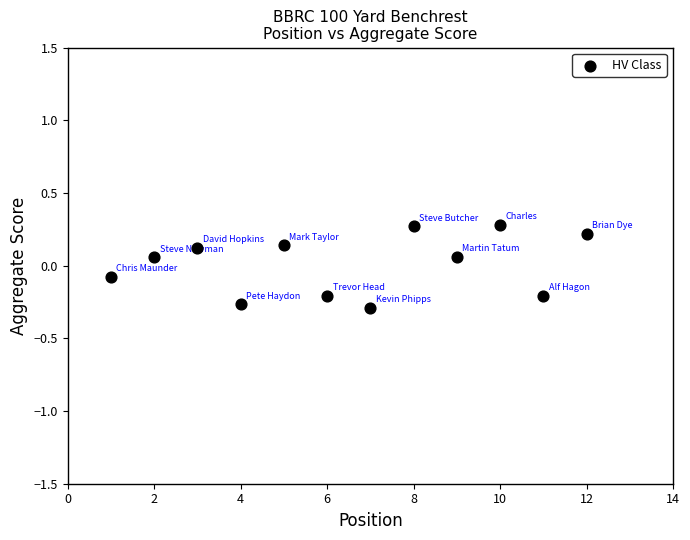

What is the average X value?

6.5